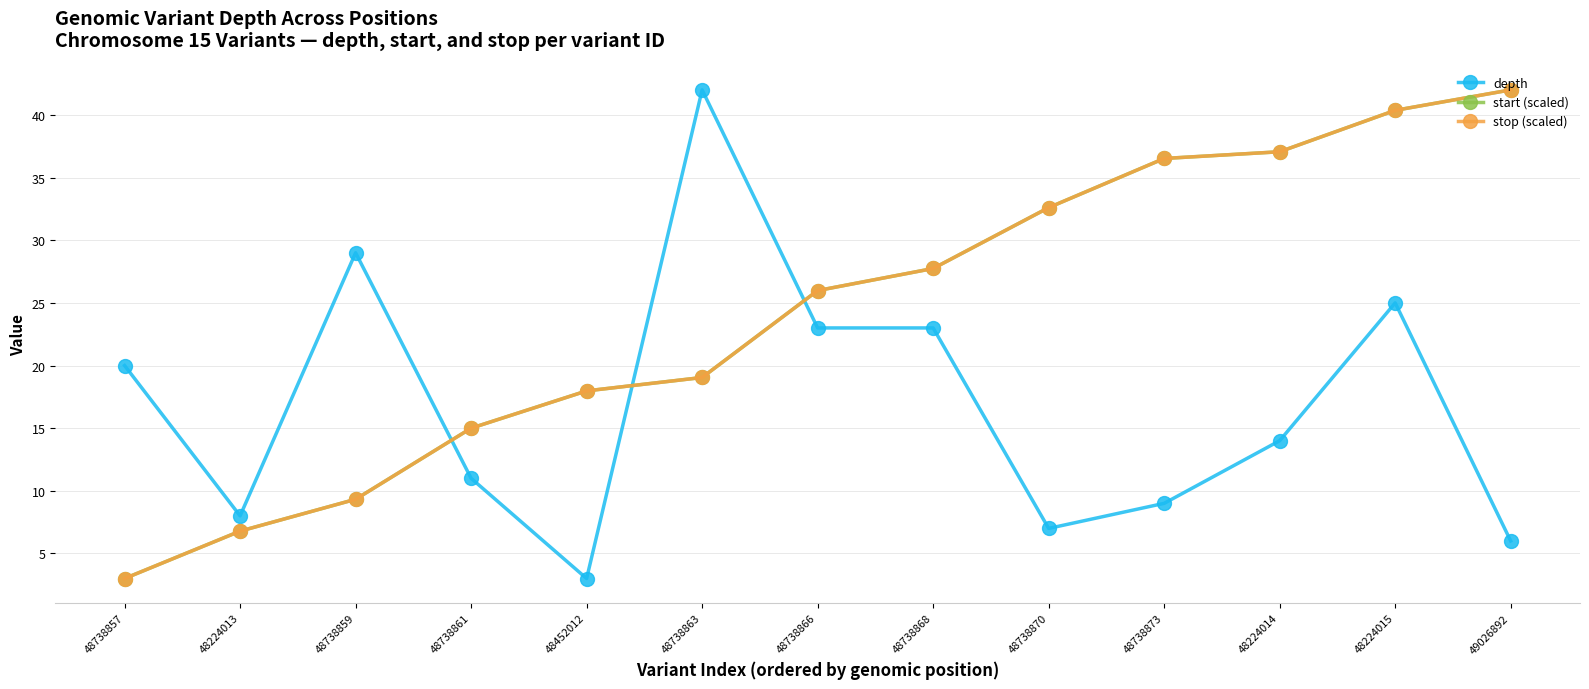

In depth, how many points are lower than both neighbors (excluding endpoints)?

3